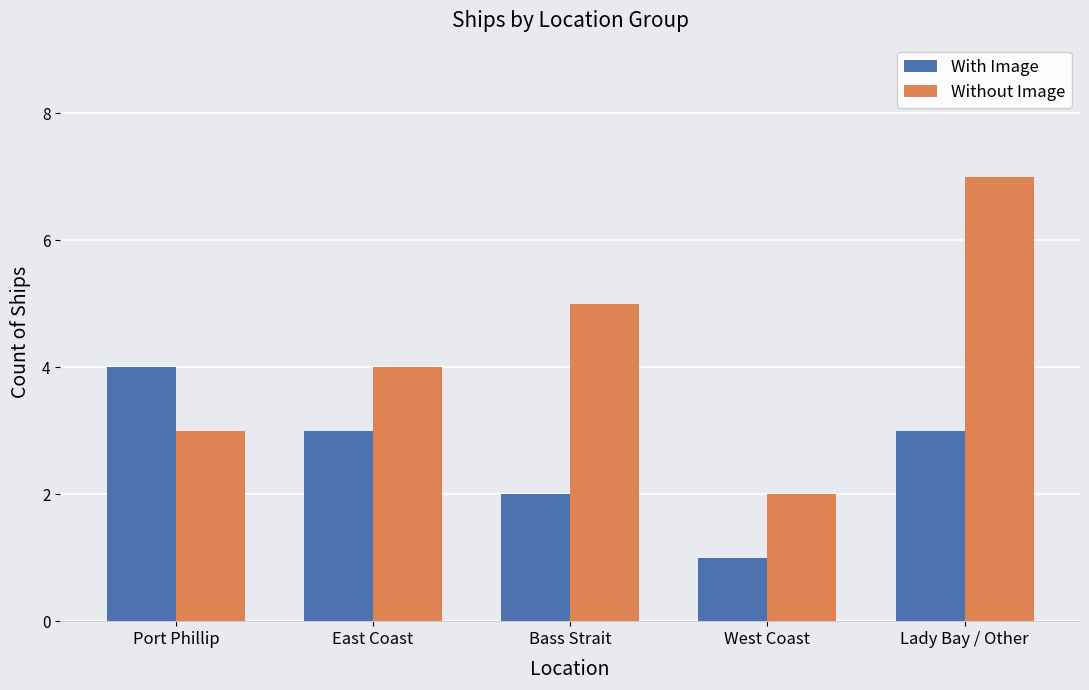

Which label corresponds to the largest value in the chart?

Lady Bay / Other